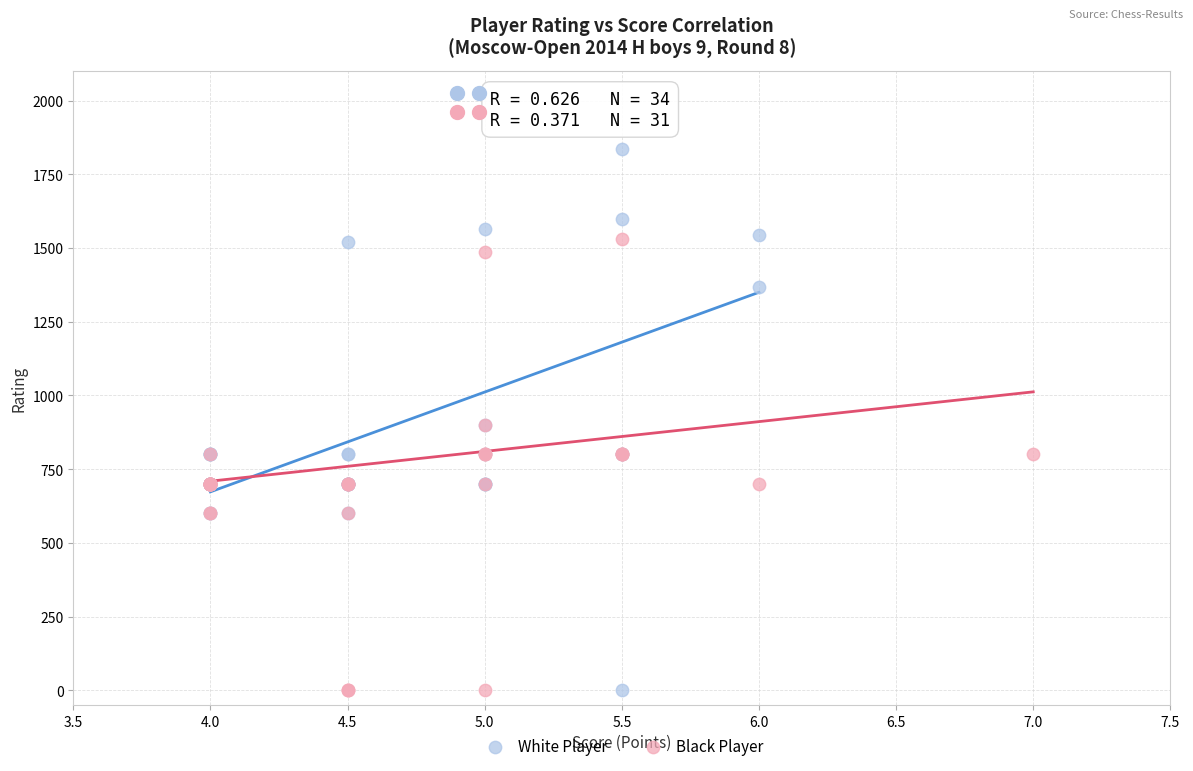

Which series contains the highest Y value?

White Player